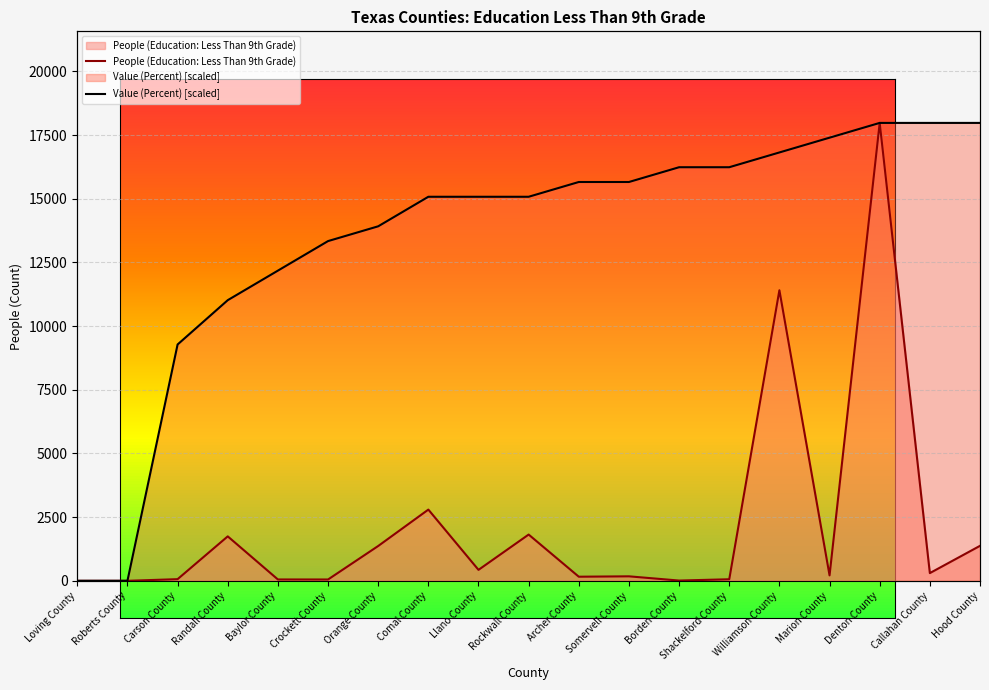

Which series has the widest spread of values?

People (Education: Less Than 9th Grade)